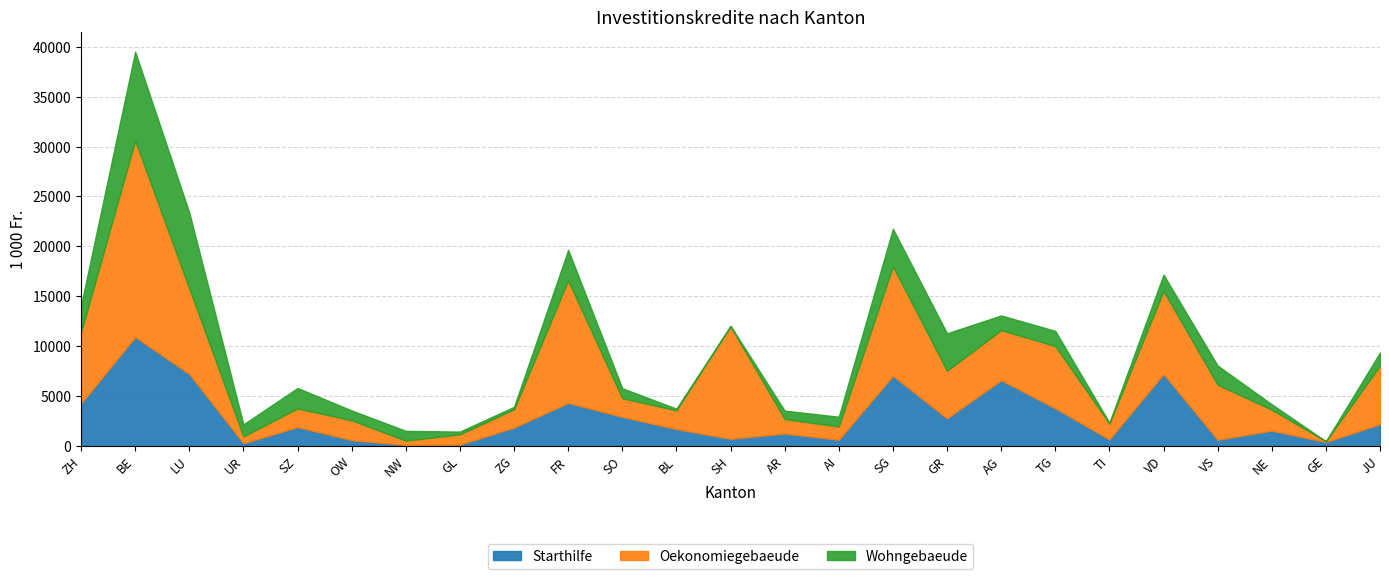

True or false: Oekonomiegebaeude has more than 0 interior local peaks.

True